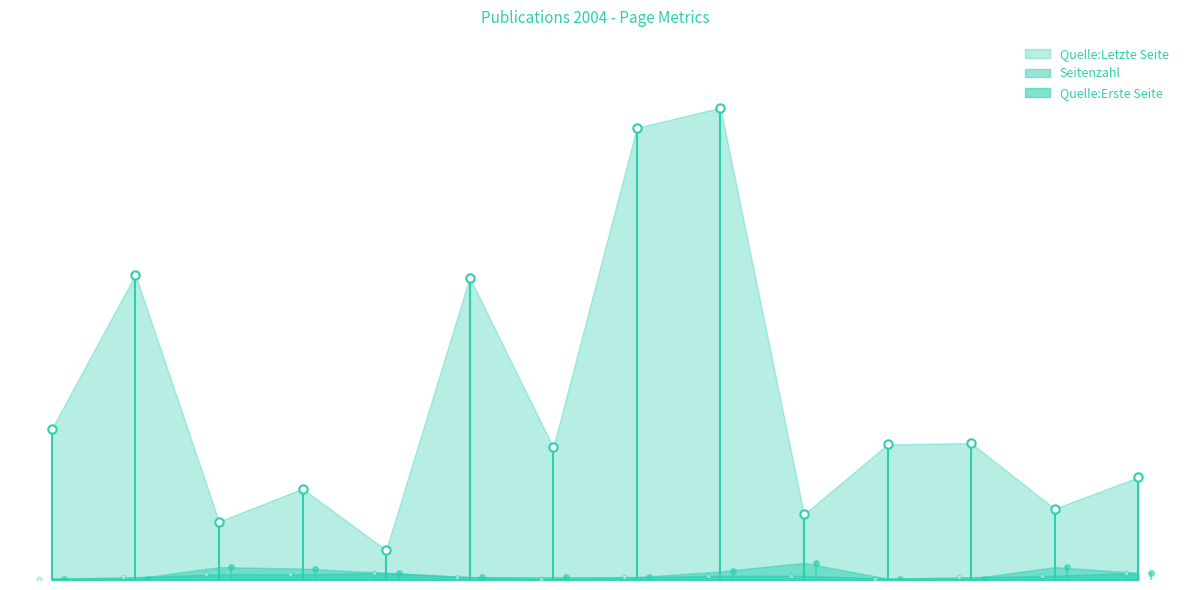

Reading left to right, transcribe all the data shown in this chart.

Quelle:Erste Seite: OPUS4-5352=1	OPUS4-5366=2	OPUS4-10200=4	OPUS4-10204=4	OPUS4-10188=5	OPUS4-5365=2	OPUS4-5356=1	OPUS4-5383=2	OPUS4-5386=3	OPUS4-10191=3	OPUS4-5357=1	OPUS4-14135=2	OPUS4-14162=3	OPUS4-14291=5
Quelle:Letzte Seite: OPUS4-5352=106	OPUS4-5366=214	OPUS4-10200=41	OPUS4-10204=64	OPUS4-10188=21	OPUS4-5365=212	OPUS4-5356=93	OPUS4-5383=317	OPUS4-5386=331	OPUS4-10191=46	OPUS4-5357=95	OPUS4-14135=96	OPUS4-14162=50	OPUS4-14291=72
Seitenzahl: OPUS4-5352=1	OPUS4-5366=1	OPUS4-10200=9	OPUS4-10204=8	OPUS4-10188=5	OPUS4-5365=2	OPUS4-5356=2	OPUS4-5383=2	OPUS4-5386=6	OPUS4-10191=12	OPUS4-5357=1	OPUS4-14135=1	OPUS4-14162=9	OPUS4-14291=5